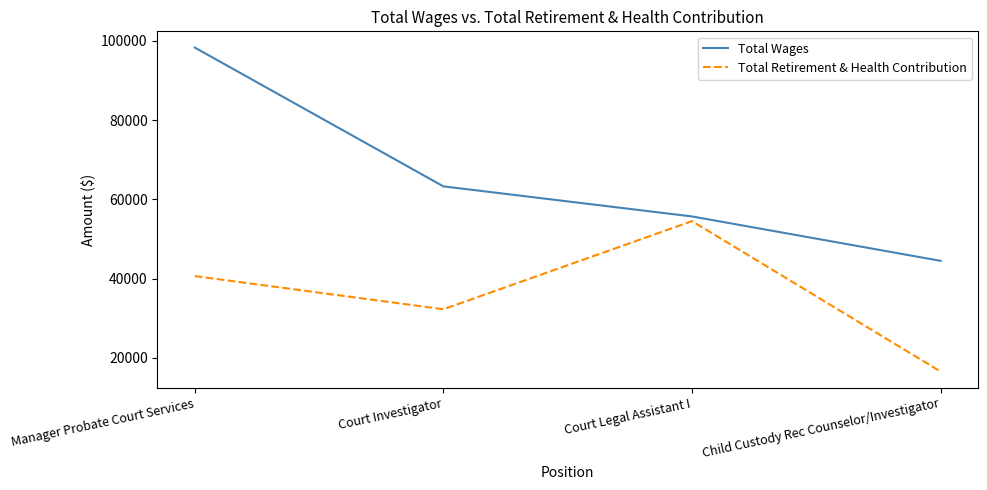

Where is Total Wages nearest to the value 71409?

Court Investigator